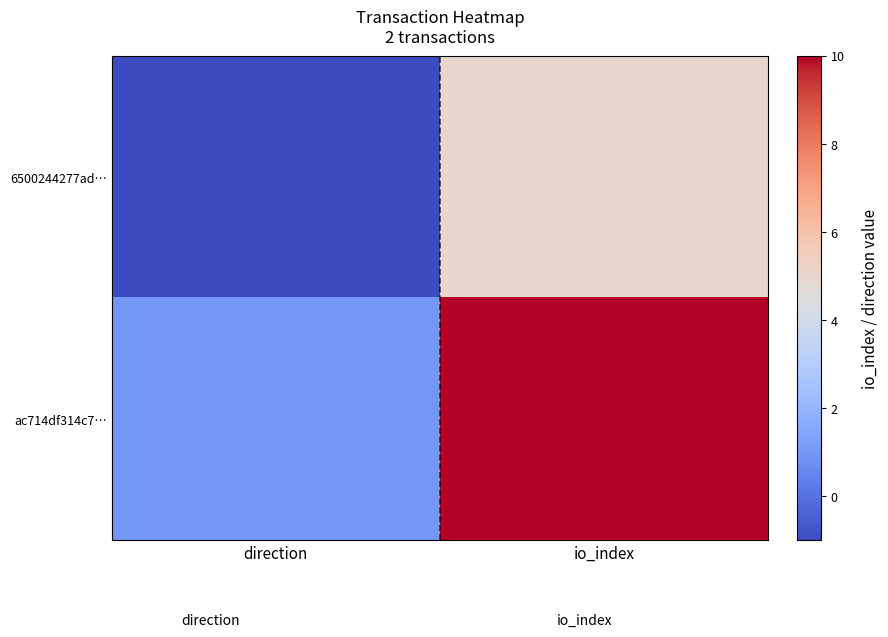

List the series in order of their overall mean, highest first.

ac714df314c7…, 6500244277ad…